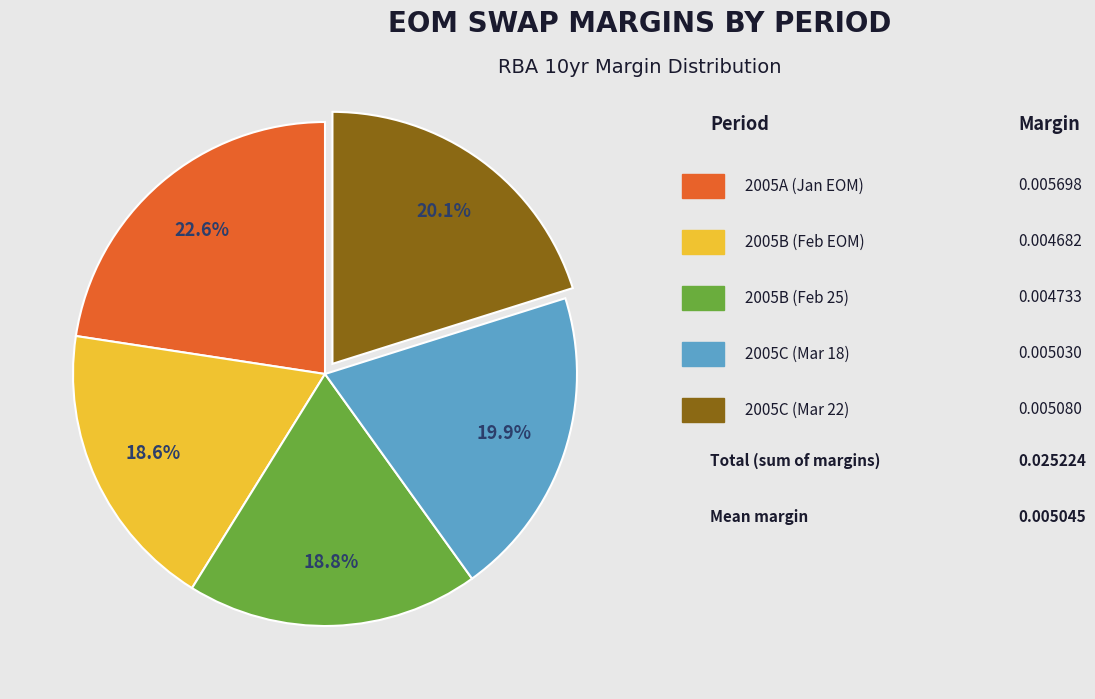

Is there a majority slice in this chart?

No